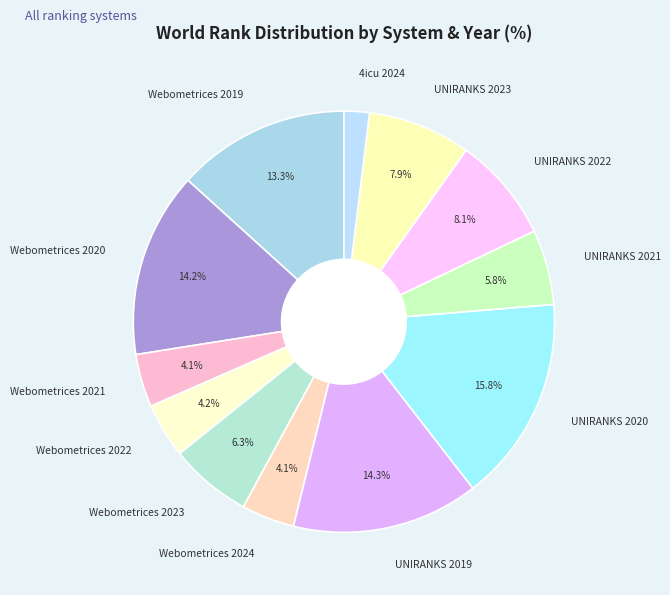

What is the ratio of the value at Webometrices 2023 to the value at Webometrices 2019?

0.5